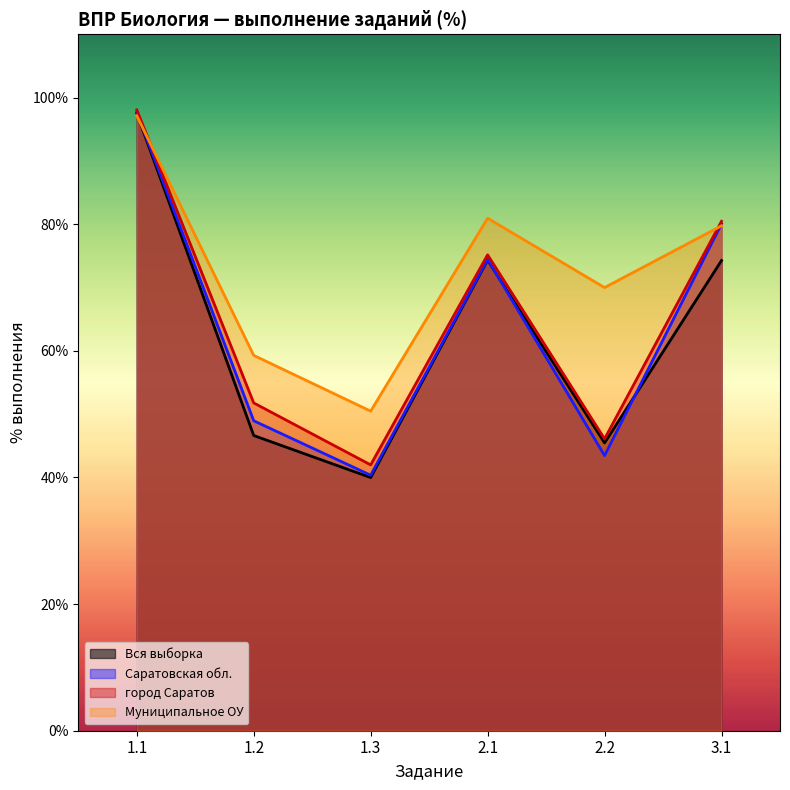

Is it true that Муниципальное ОУ equals 70.0 at 2.2?

True